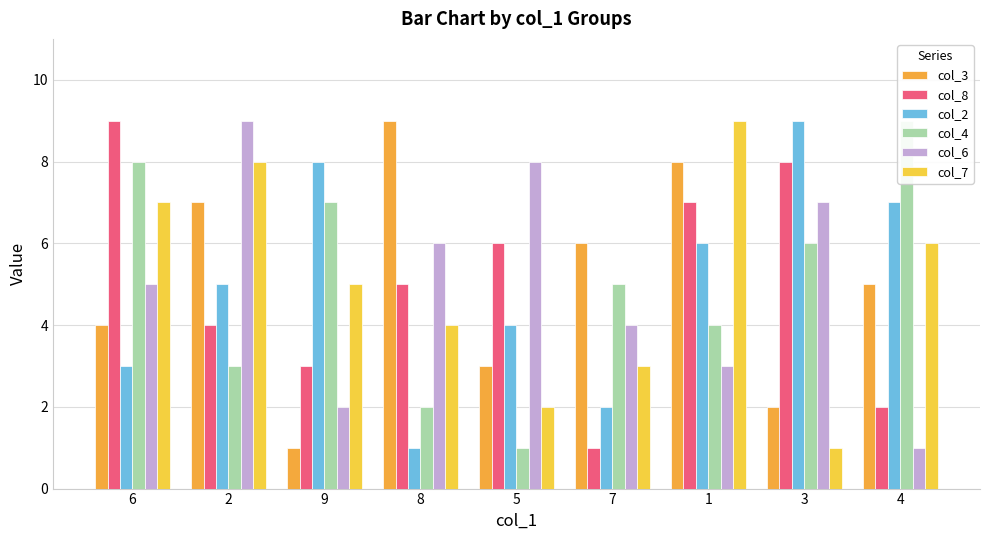

Count the col_8 values in the range 3 to 7.

5